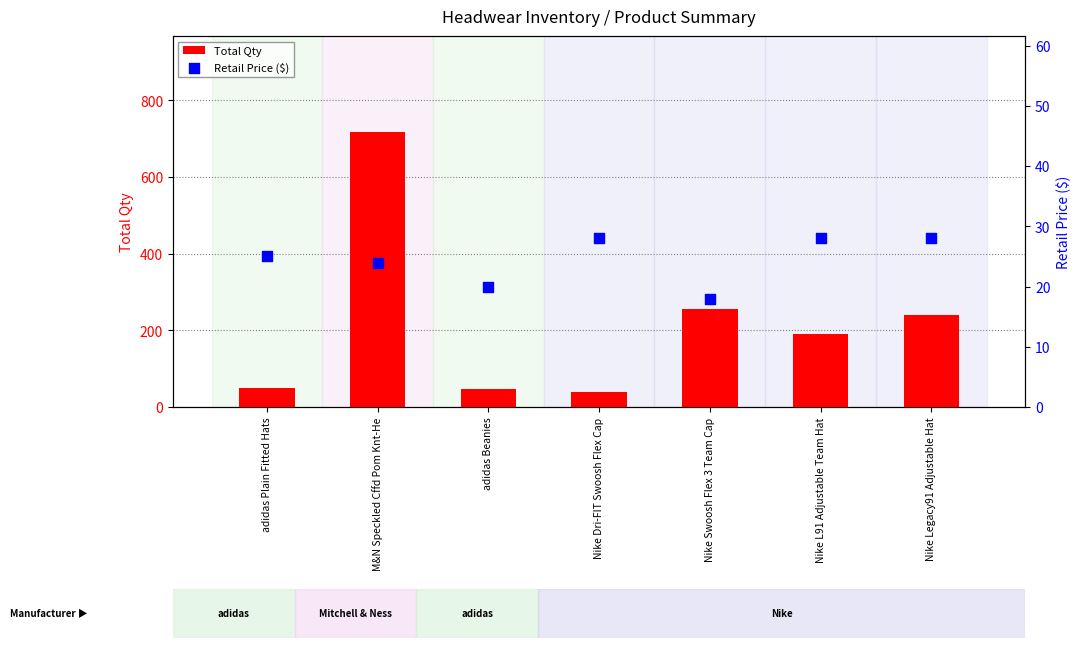

Which series has the widest spread of Y values?

Total Qty